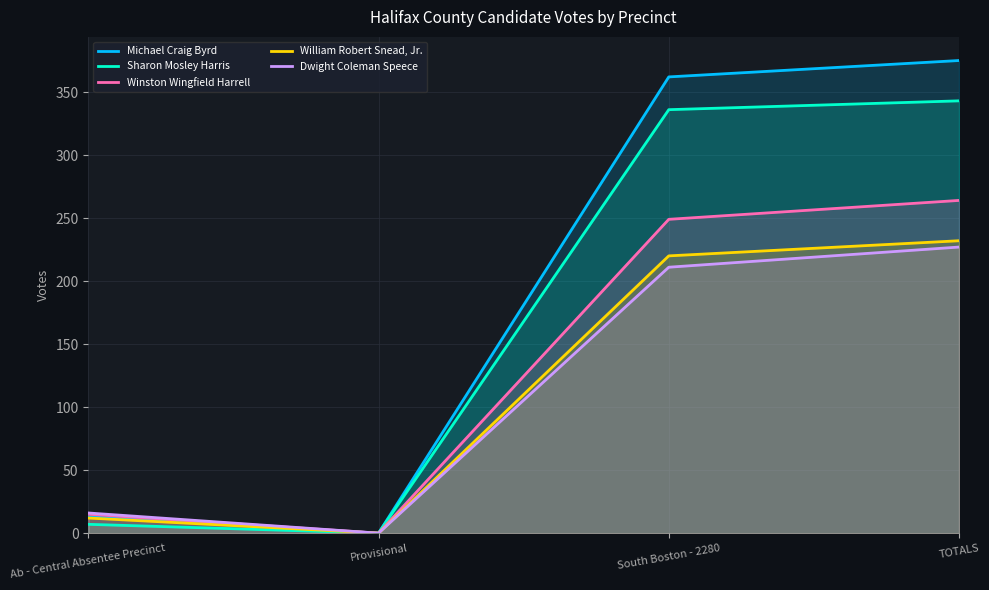

Reading left to right, what are all the values shown in this chart?

Michael Craig Byrd: 13	0	362	375
Sharon Mosley Harris: 7	0	336	343
Winston Wingfield Harrell: 15	0	249	264
William Robert Snead, Jr.: 12	0	220	232
Dwight Coleman Speece: 16	0	211	227